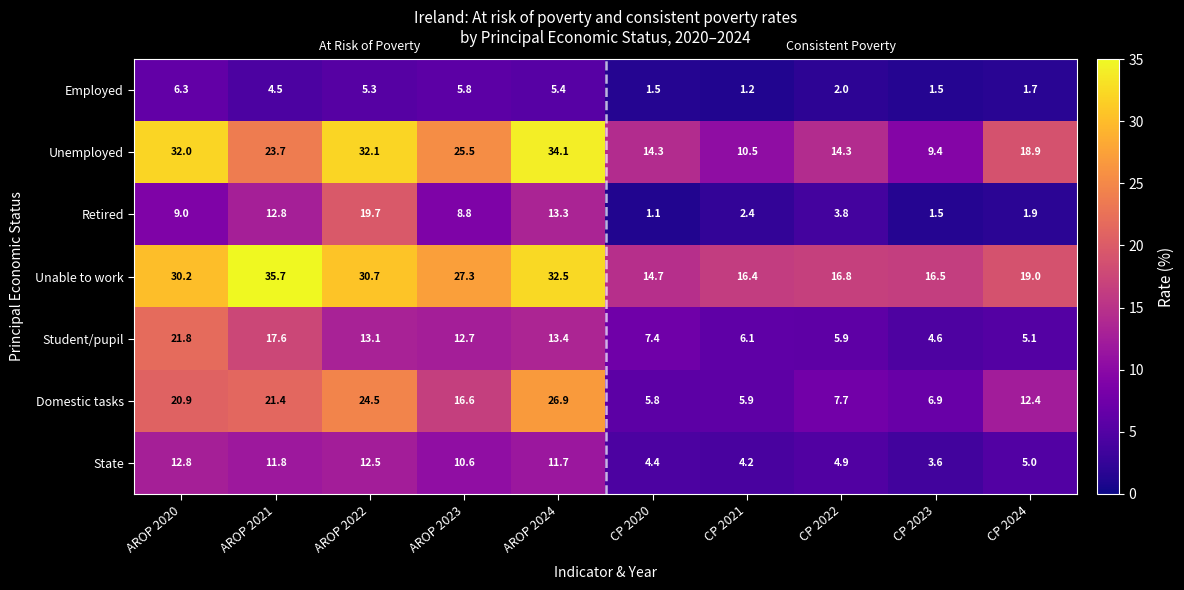

Rank the series by their maximum value, from highest to lowest.

Unable to work, Unemployed, Domestic tasks, Student/pupil, Retired, State, Employed